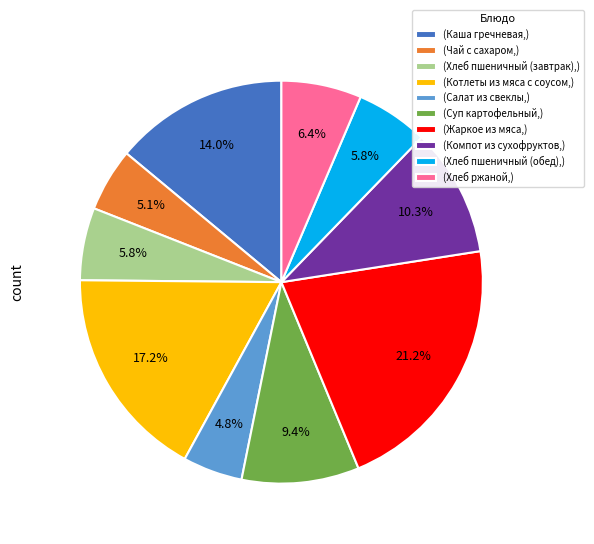

Is there any slice that represents more than half of the pie?

No